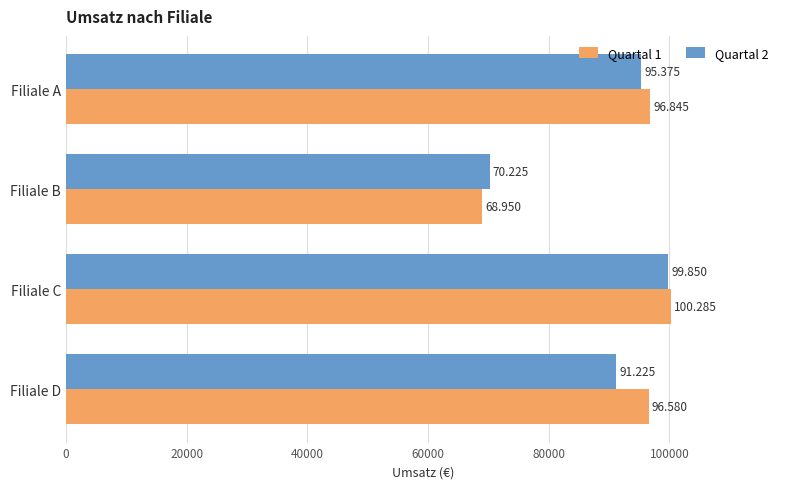

Which series has the largest total across all categories?

Quartal 1